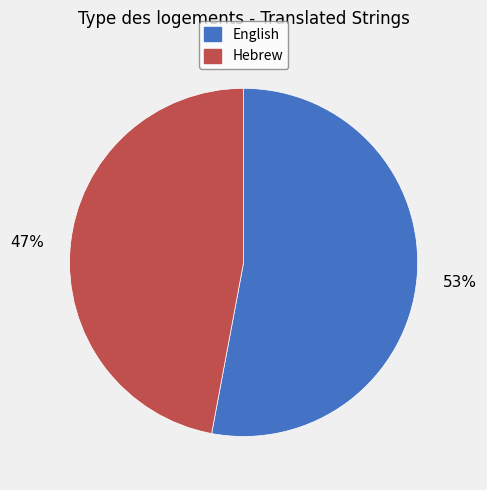

True or false: Hebrew accounts for 57% of the total.

False